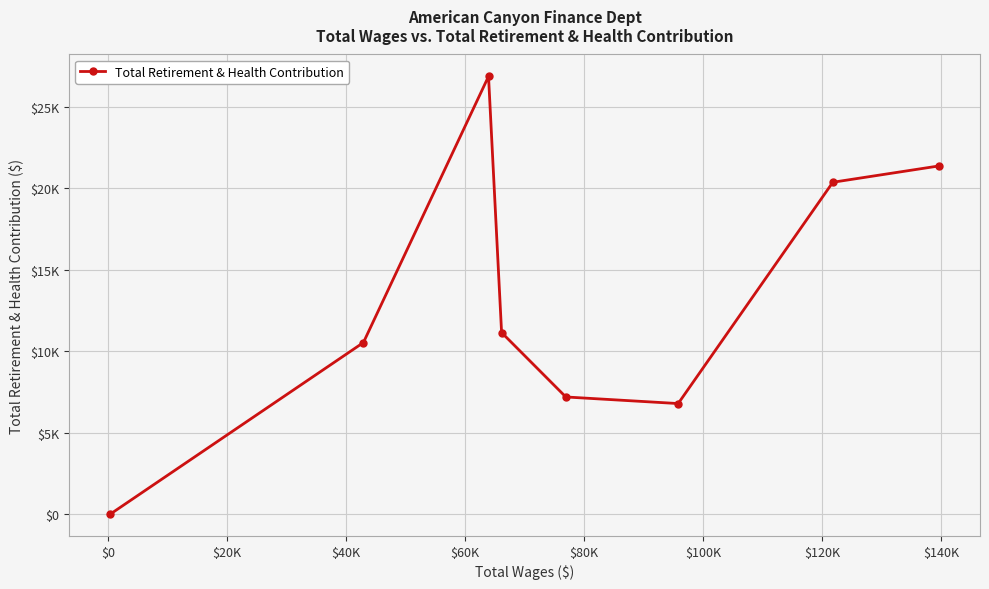

Is this an area chart (filled region under the line)?

No